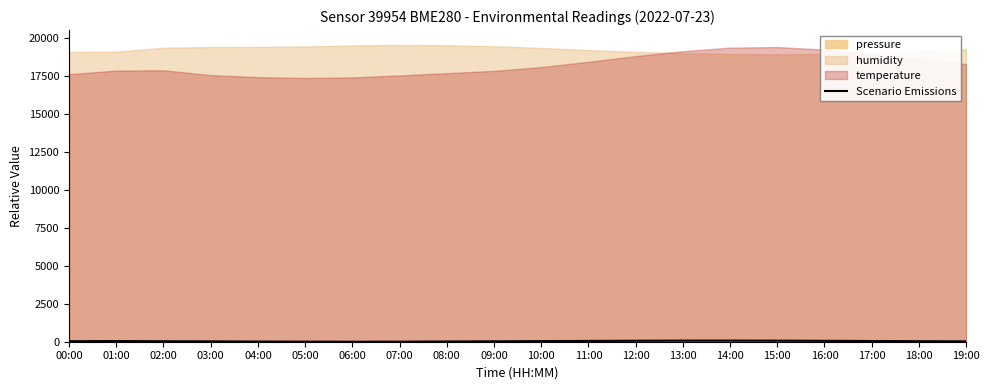

What value does the data have at 13:00?

73.1